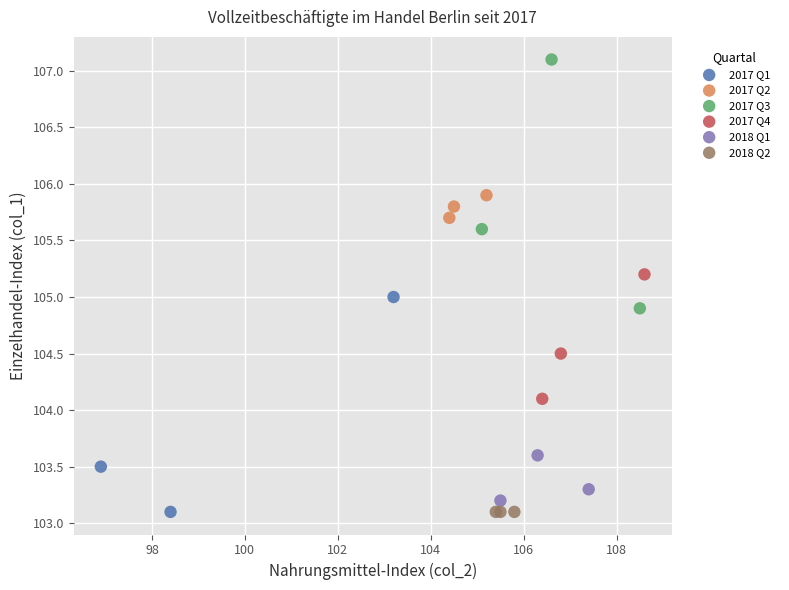

Which series contains the highest Y value?

2017 Q3